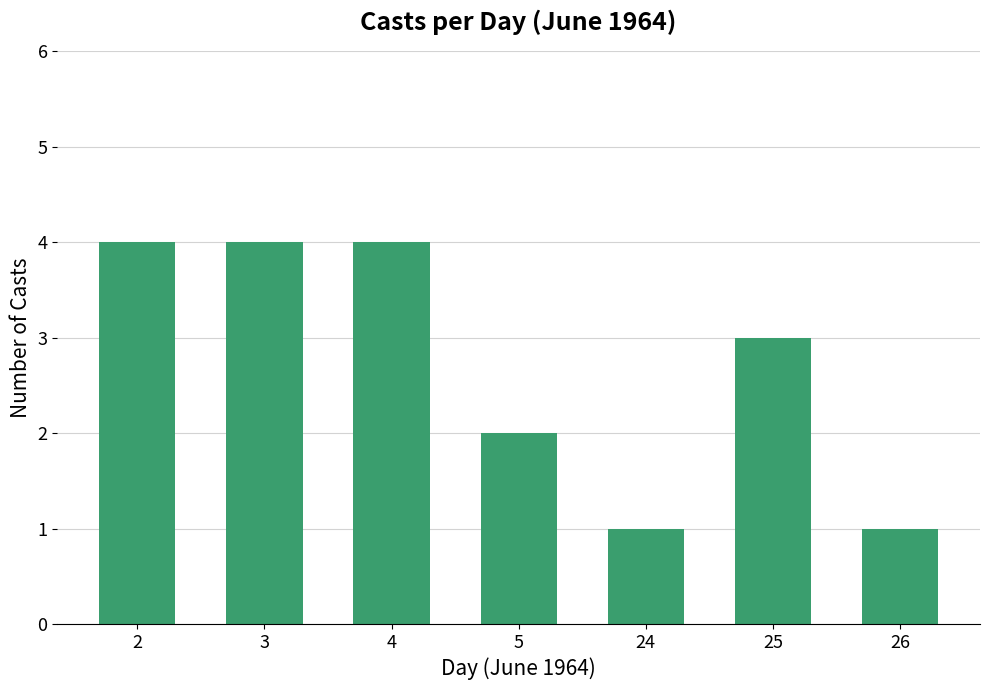

Reading left to right, extract all data points from this chart.

4	4	4	2	1	3	1